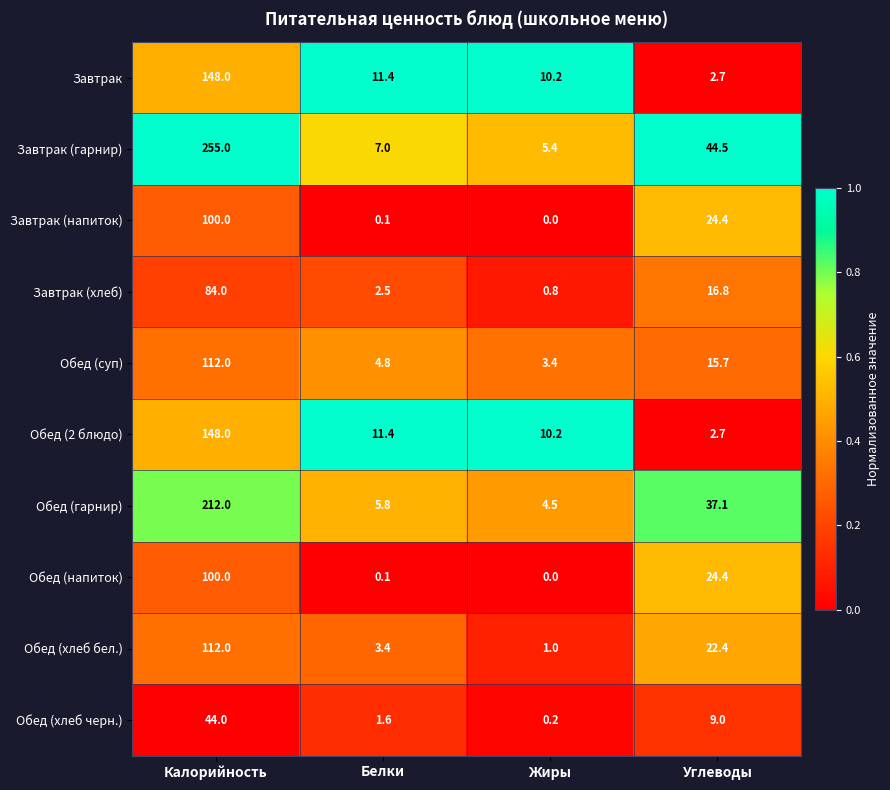

Which label corresponds to the smallest value in the chart?

Жиры